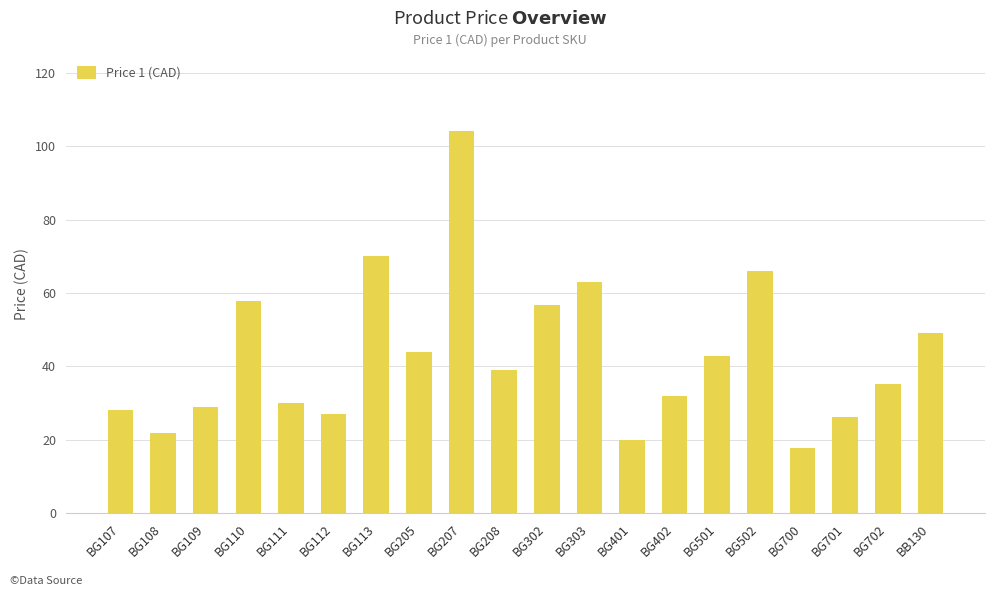

Approximately how many times larger is the value at BG110 compared to BG107?

2.1